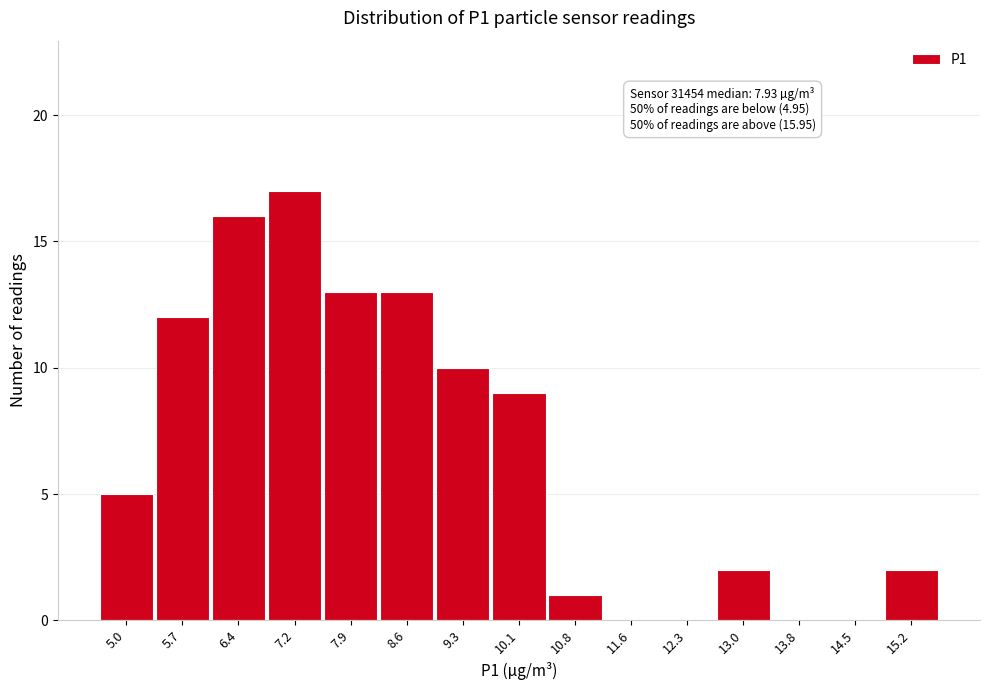

Reading left to right, list all the values displayed in this chart.

5.0=5	5.7=12	6.4=16	7.2=17	7.9=13	8.6=13	9.3=10	10.1=9	10.8=1	11.6=0	12.3=0	13.0=2	13.8=0	14.5=0	15.2=2